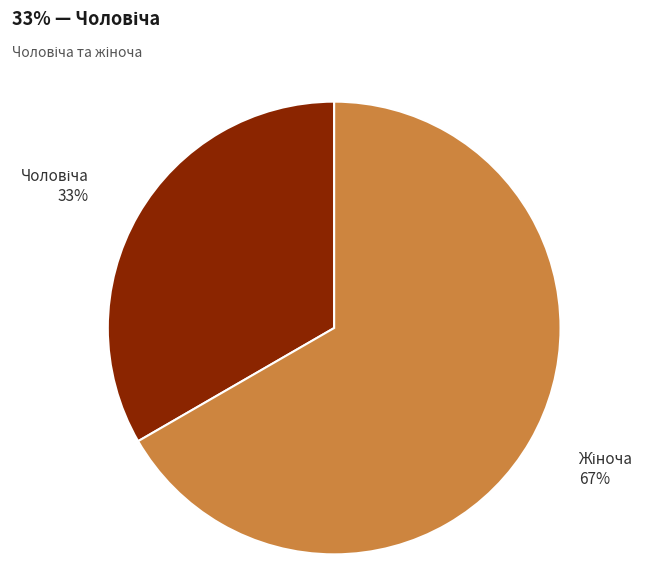

To the nearest percent, what is the average slice percentage?

50%